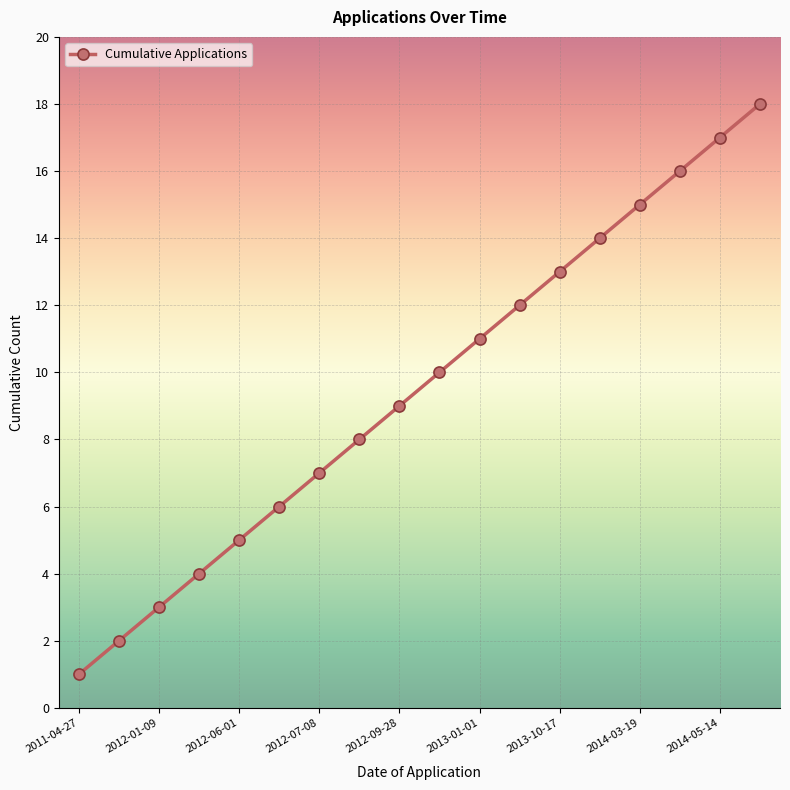

How many distinct data groups are displayed?

1